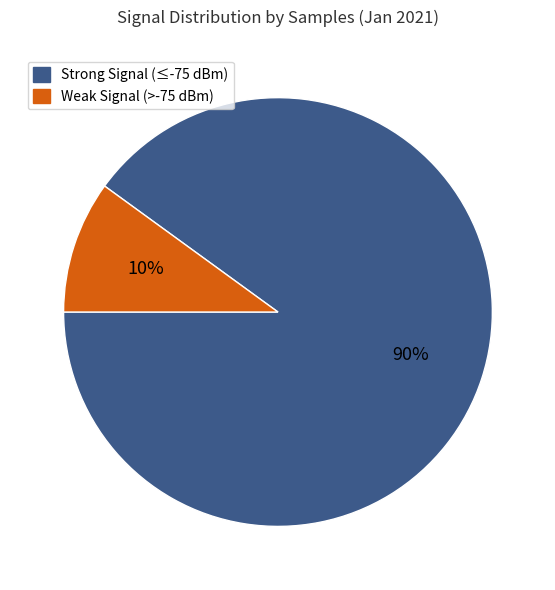

To the nearest percent, what is the average slice percentage?

50%